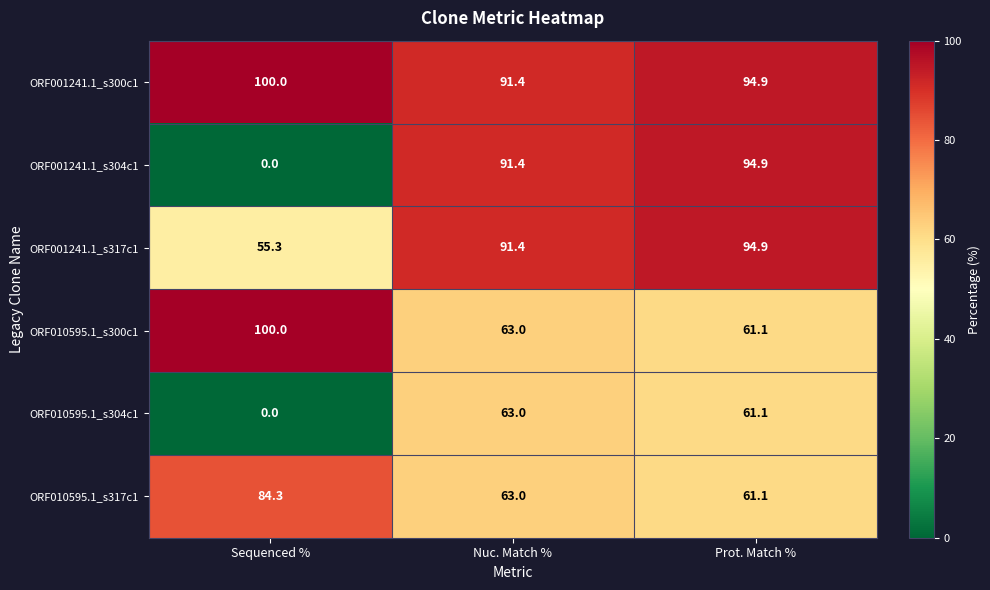

What is the sum of the ORF001241.1_s317c1 values at Sequenced % and Nuc. Match %?

146.7